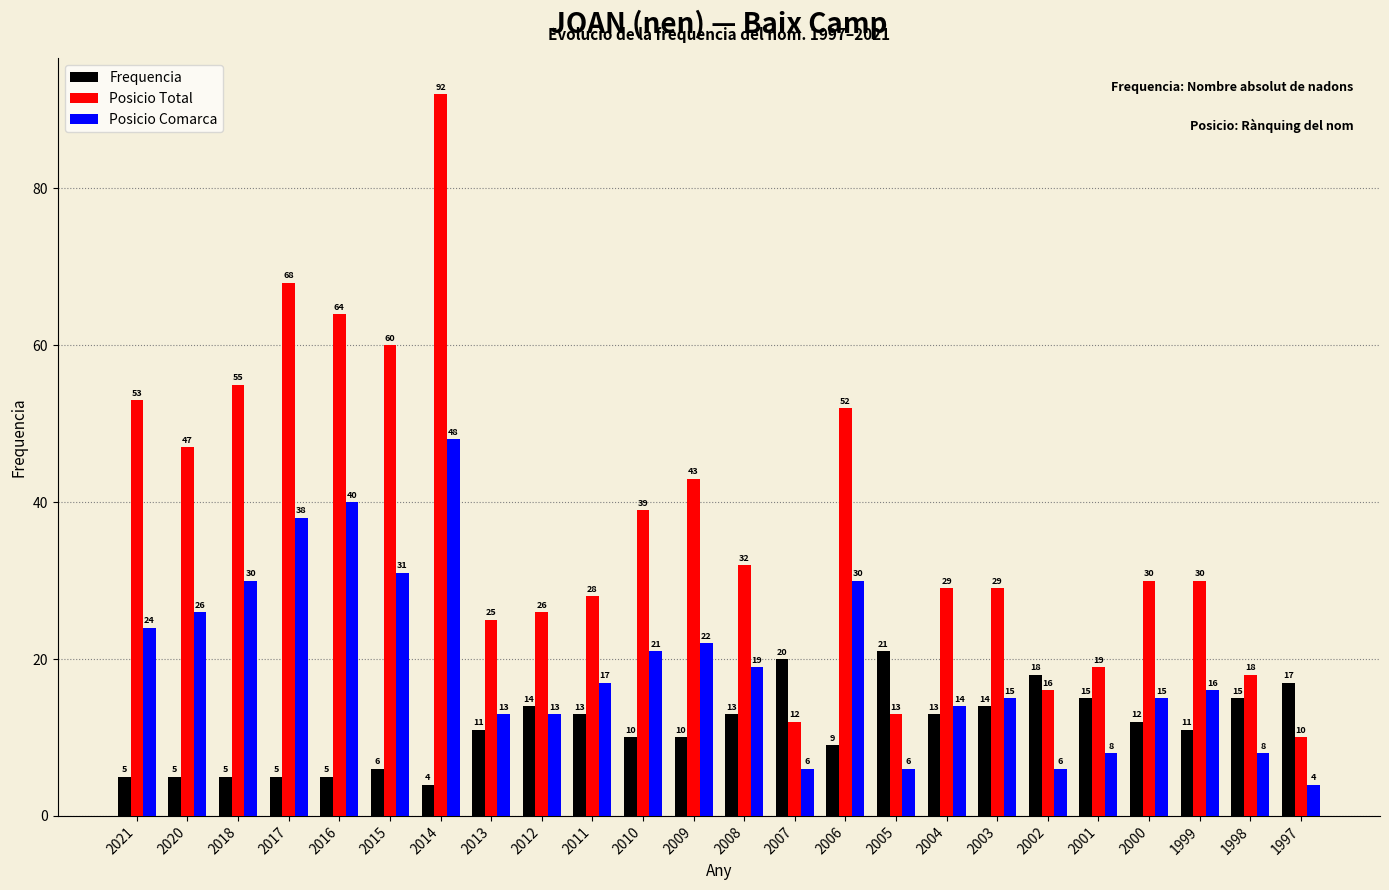

Reading left to right, list all the values displayed in this chart.

Frequencia: 2021=5	2020=5	2018=5	2017=5	2016=5	2015=6	2014=4	2013=11	2012=14	2011=13	2010=10	2009=10	2008=13	2007=20	2006=9	2005=21	2004=13	2003=14	2002=18	2001=15	2000=12	1999=11	1998=15	1997=17
Posicio Total: 2021=53	2020=47	2018=55	2017=68	2016=64	2015=60	2014=92	2013=25	2012=26	2011=28	2010=39	2009=43	2008=32	2007=12	2006=52	2005=13	2004=29	2003=29	2002=16	2001=19	2000=30	1999=30	1998=18	1997=10
Posicio Comarca: 2021=24	2020=26	2018=30	2017=38	2016=40	2015=31	2014=48	2013=13	2012=13	2011=17	2010=21	2009=22	2008=19	2007=6	2006=30	2005=6	2004=14	2003=15	2002=6	2001=8	2000=15	1999=16	1998=8	1997=4